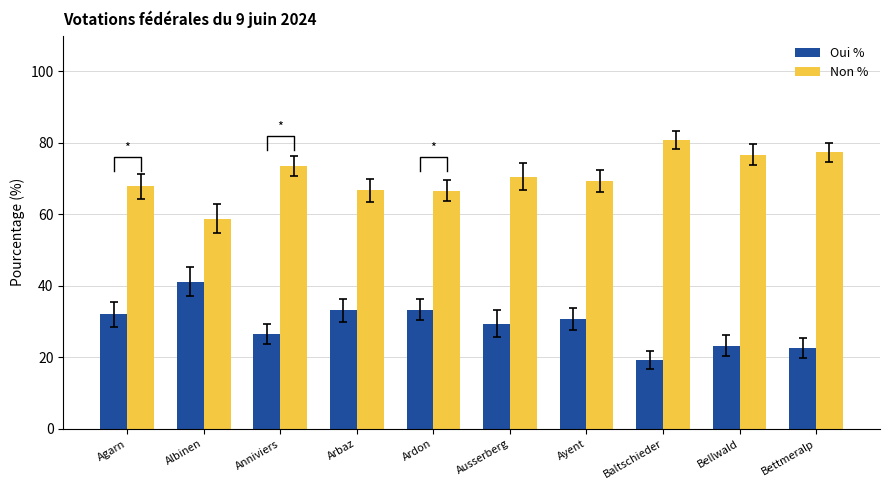

Rank the series by their maximum value, from highest to lowest.

Non %, Oui %